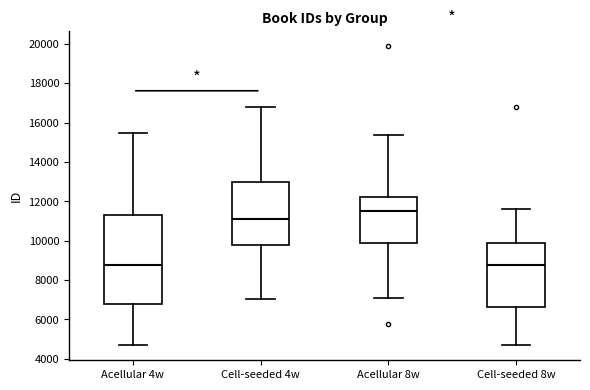

Reading left to right, transcribe this box plot: for each box, give where its median line is, the range the box spans, and where its two whiskers end, as read against the y-axis. The values are not printed on the chart, so give them approximately, as read against the axis.

Acellular 4w: median 8800, box 6800 to 11200, whiskers 4600 to 15400
Cell-seeded 4w: median 11000, box 9800 to 13000, whiskers 7000 to 16800
Acellular 8w: median 11600, box 9800 to 12200, whiskers 7200 to 15400
Cell-seeded 8w: median 8800, box 6600 to 9800, whiskers 4600 to 11600